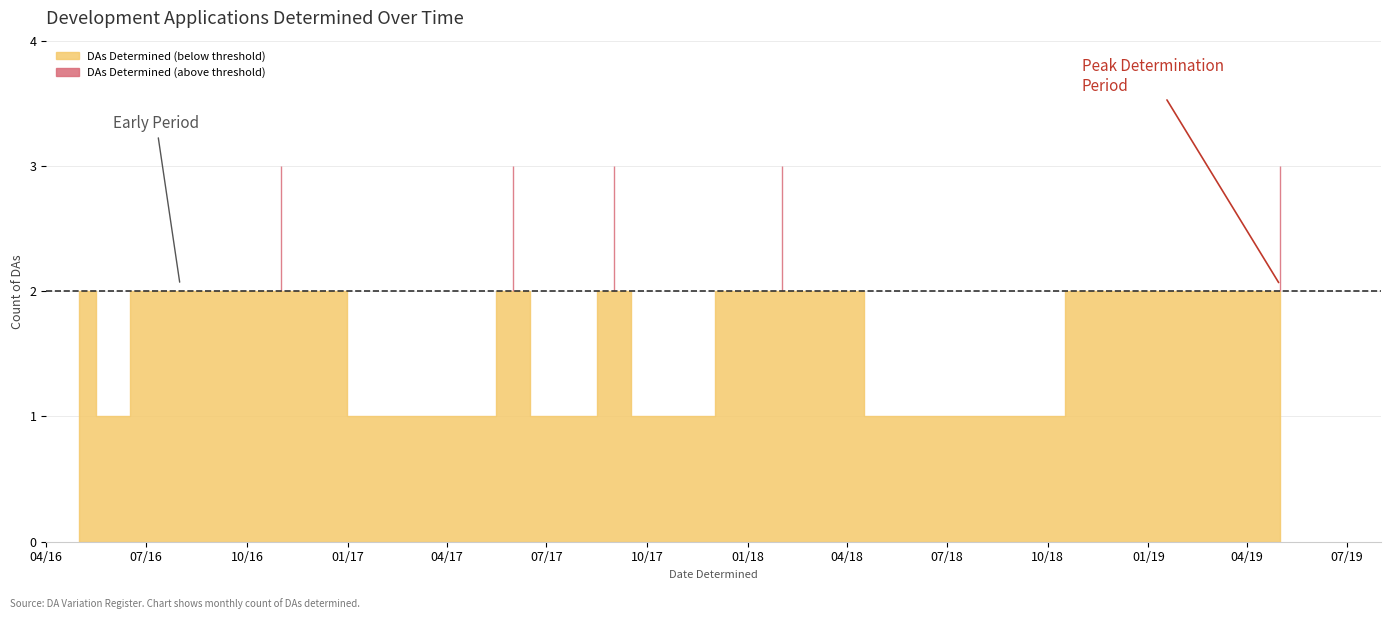

What is the sum of the values at 2016-06-24 and 2017-10-30?

2